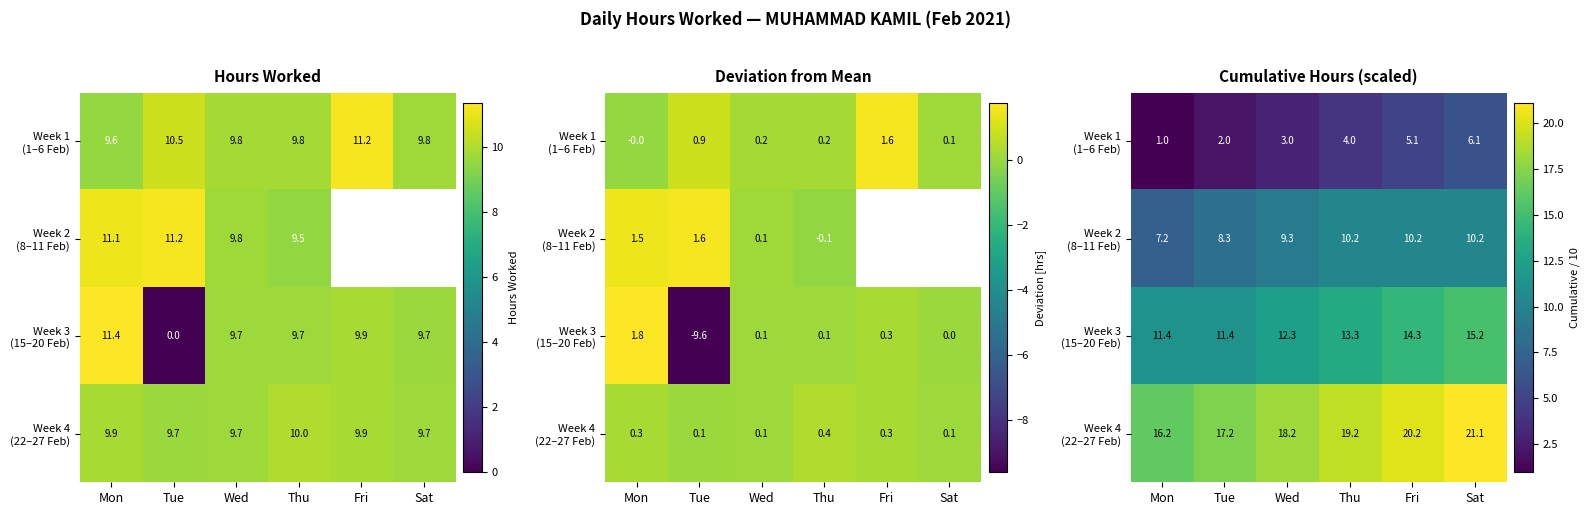

The Week 3 (15–20 Feb) series shows 15.5 at Tue. True or false?

False